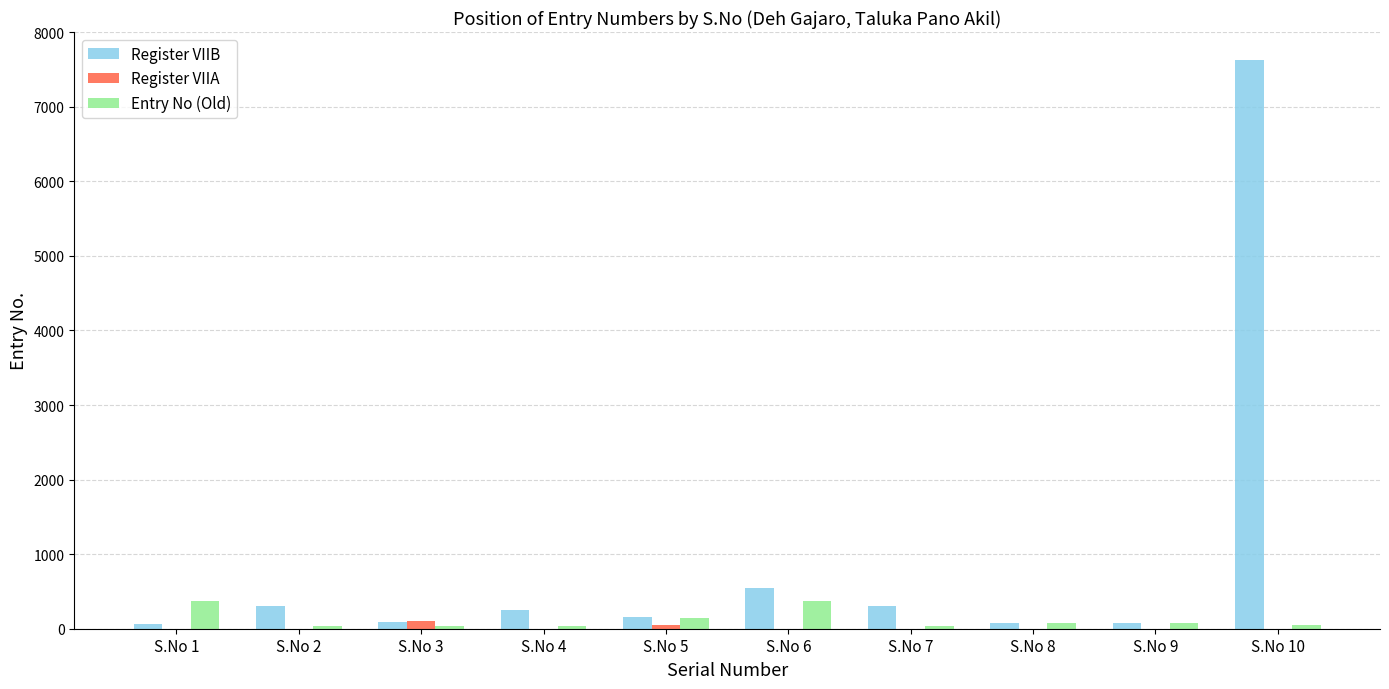

At which label does Register VIIB first exceed 253?

S.No 2